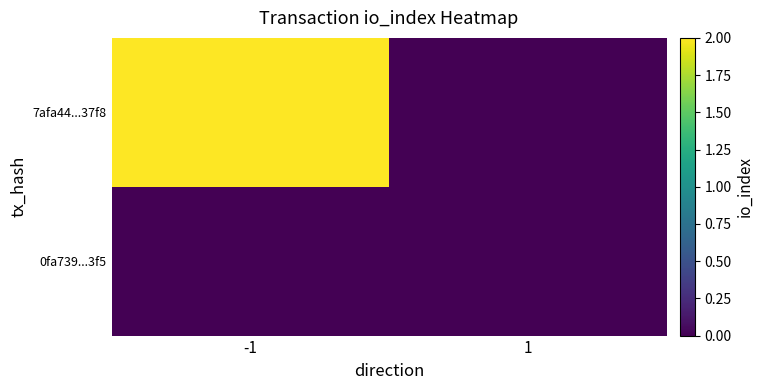

Reading right to left, transcribe all the data shown in this chart.

7afa44...37f8: 1=0	-1=2
0fa739...3f5: 1=0	-1=0